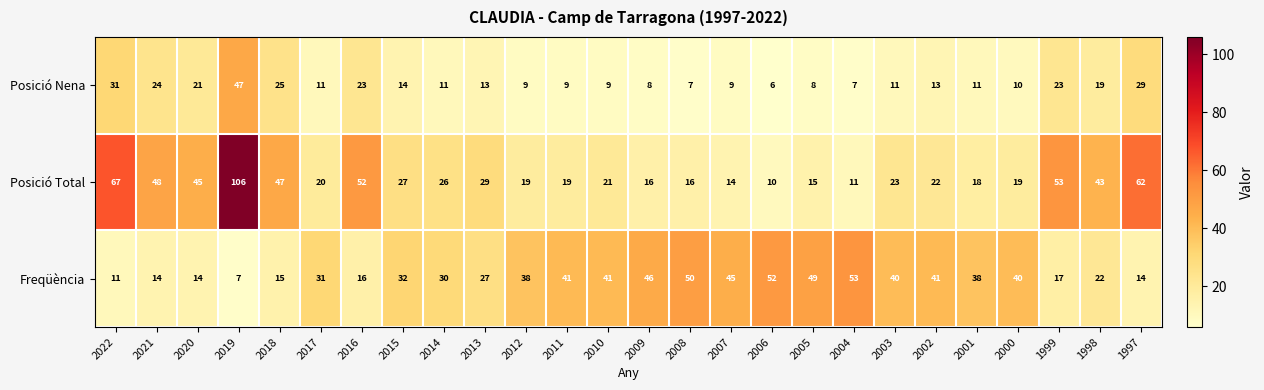

Reading left to right, what are all the values shown in this chart?

2022=31	2021=24	2020=21	2019=47	2018=25	2017=11	2016=23	2015=14	2014=11	2013=13	2012=9	2011=9	2010=9	2009=8	2008=7	2007=9	2006=6	2005=8	2004=7	2003=11	2002=13	2001=11	2000=10	1999=23	1998=19	1997=29